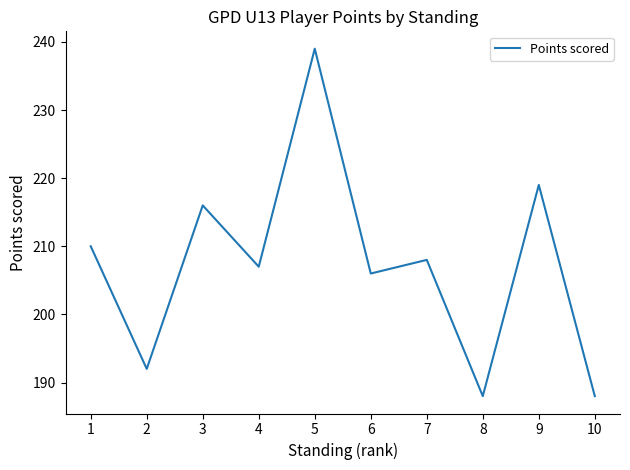

The chart shows a value of 208 at 7. True or false?

True